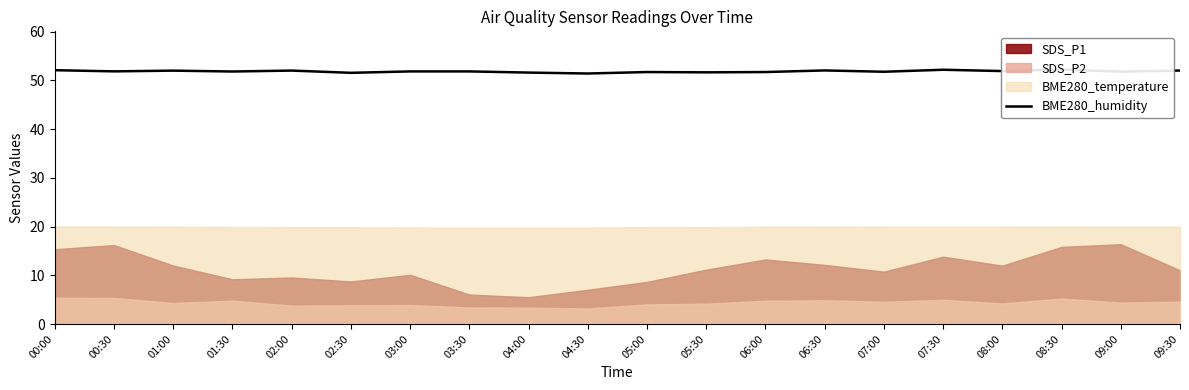

Which has a higher value, 06:00 or 05:30?

06:00